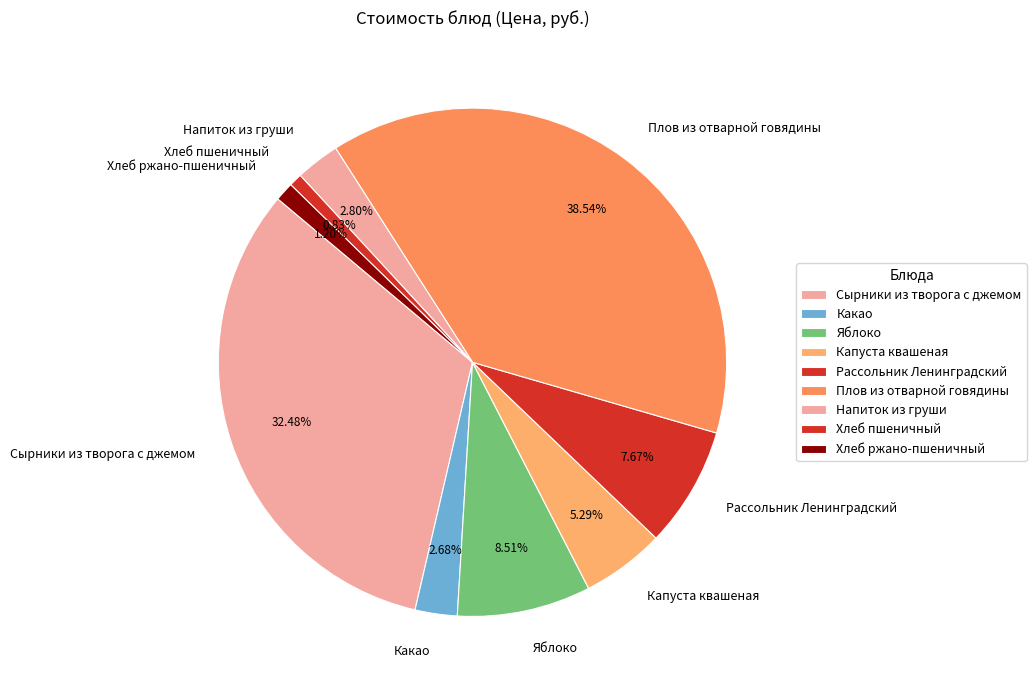

How many segments does this pie chart have?

9